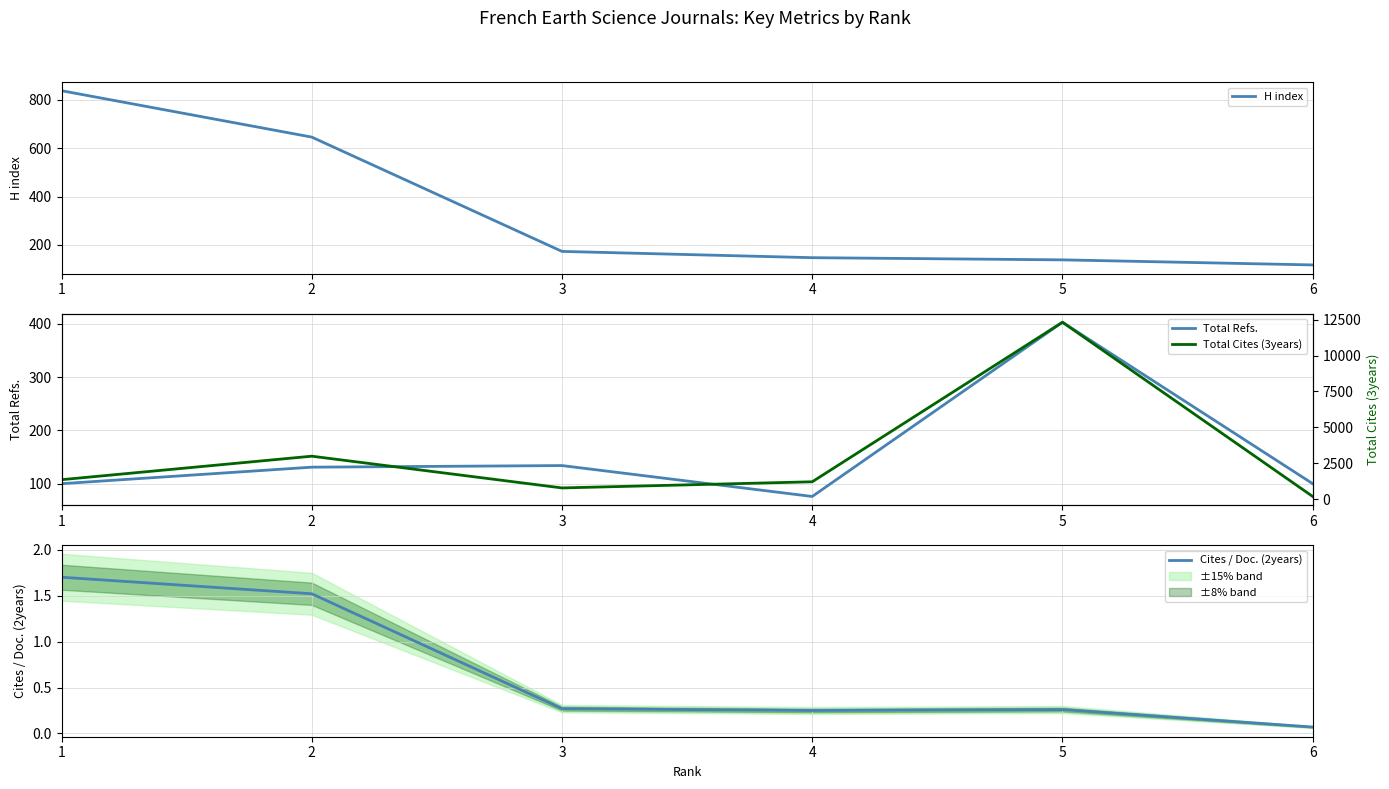

At how many categories does at least one series exceed 3868?

1